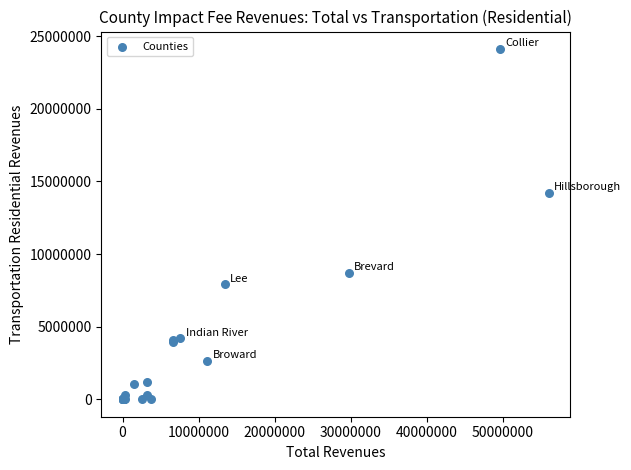

What Y value in the scatter plot is closest to 12058563?

14188933